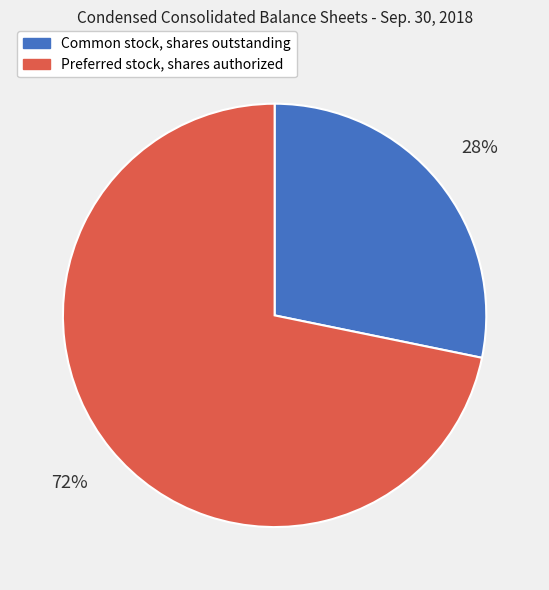

Between Common stock, shares outstanding and Preferred stock, shares authorized, which is larger?

Preferred stock, shares authorized